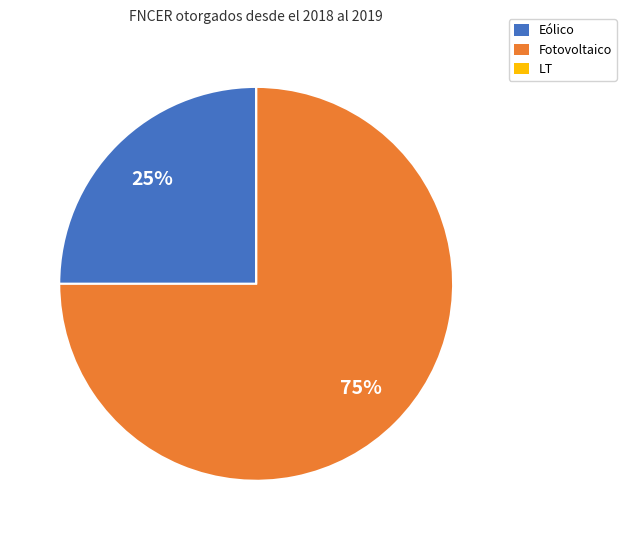

To the nearest percent, what is the average slice percentage?

33%